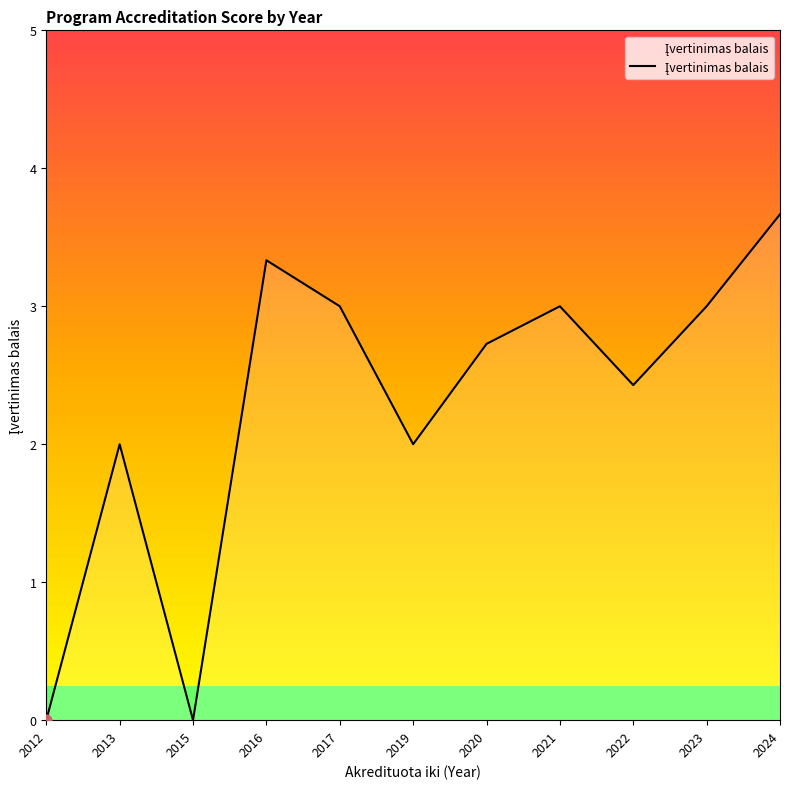

What is the change in value from 2016 to 2020?

-0.6